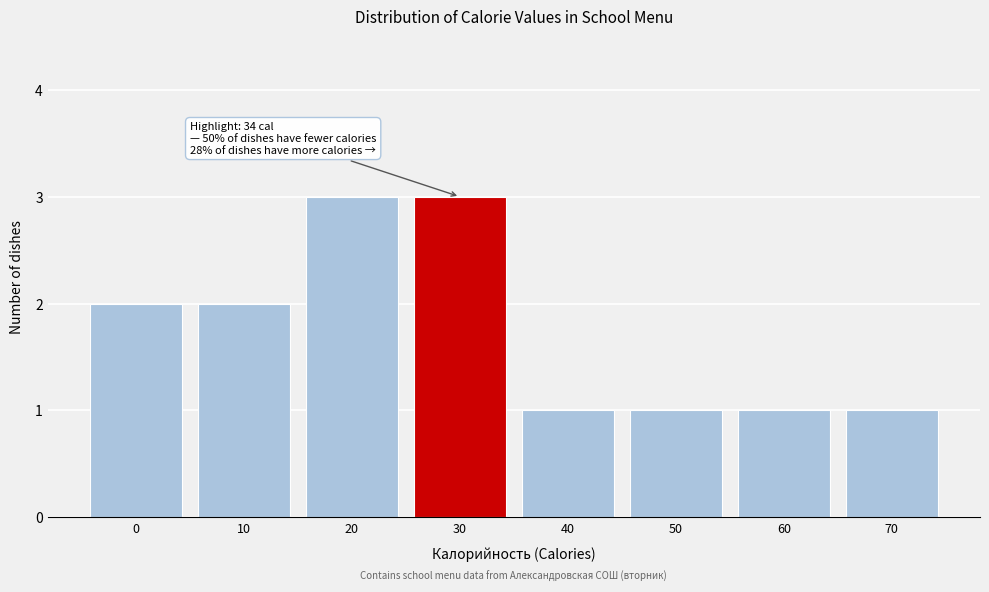

Reading left to right, extract all data points from this chart.

2	2	3	3	1	1	1	1